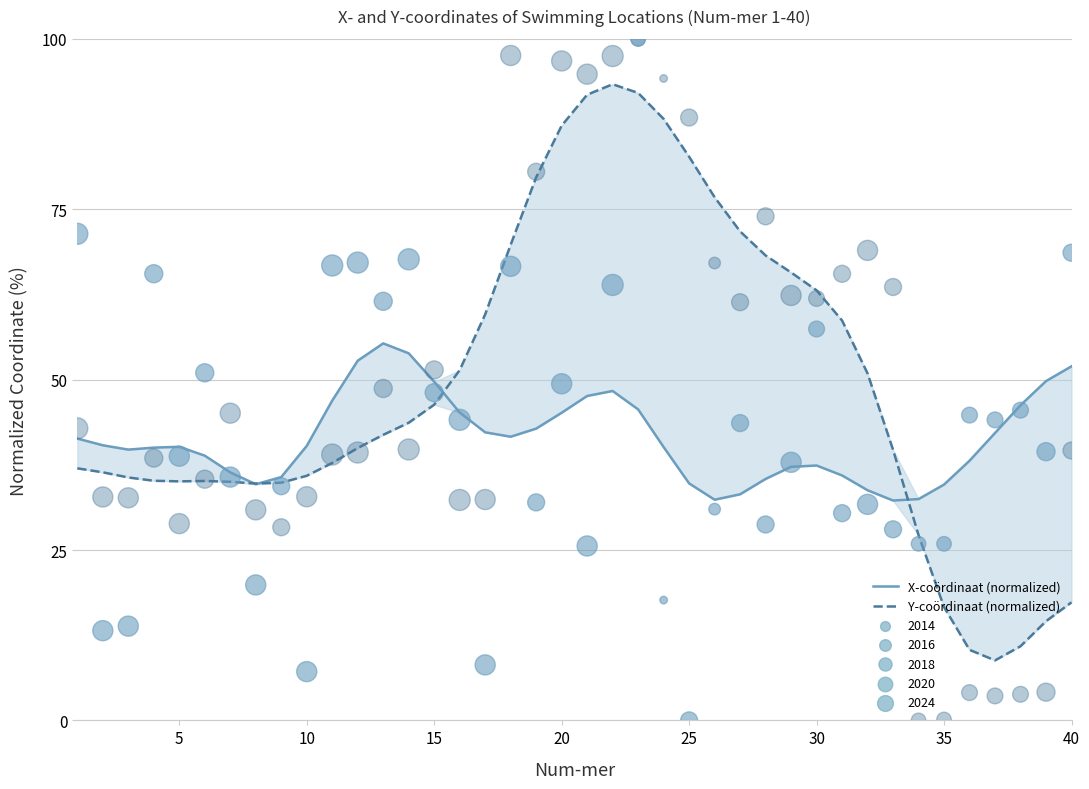

Is the value of X-coördinaat (normalized) at 5 greater than the value of Y-coördinaat (normalized) at 31?

No